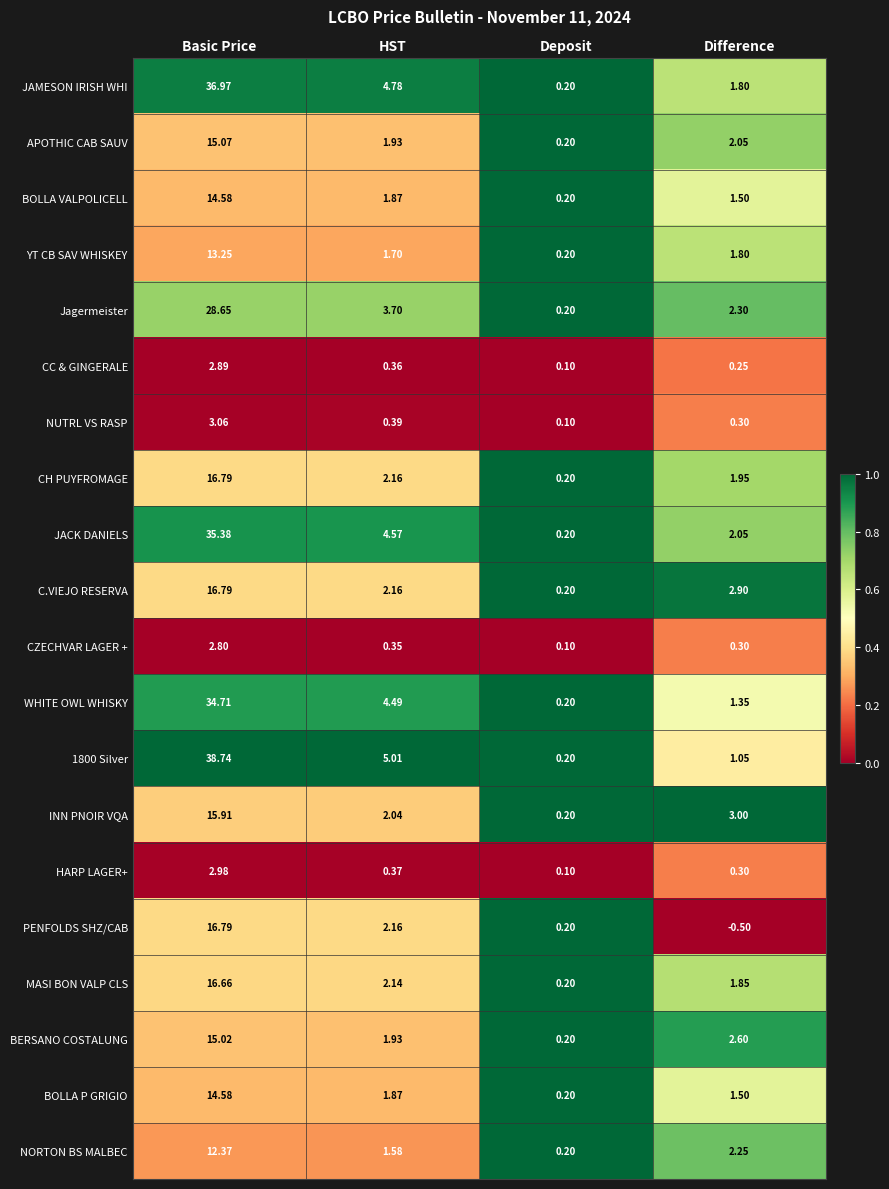

Which category has the highest value across all series?

Basic Price